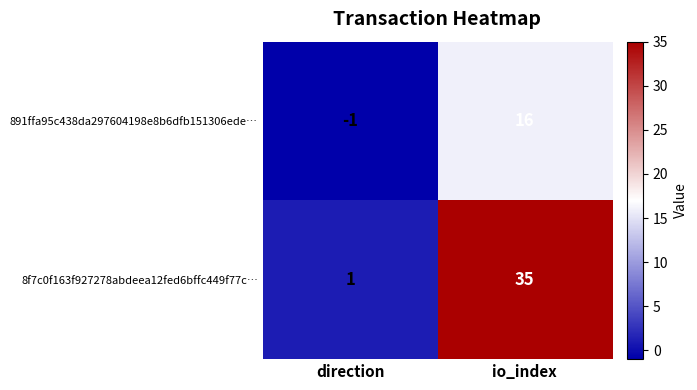

What is the sum of all 891ffa95c438da297604198e8b6dfb151306ede… values?

15